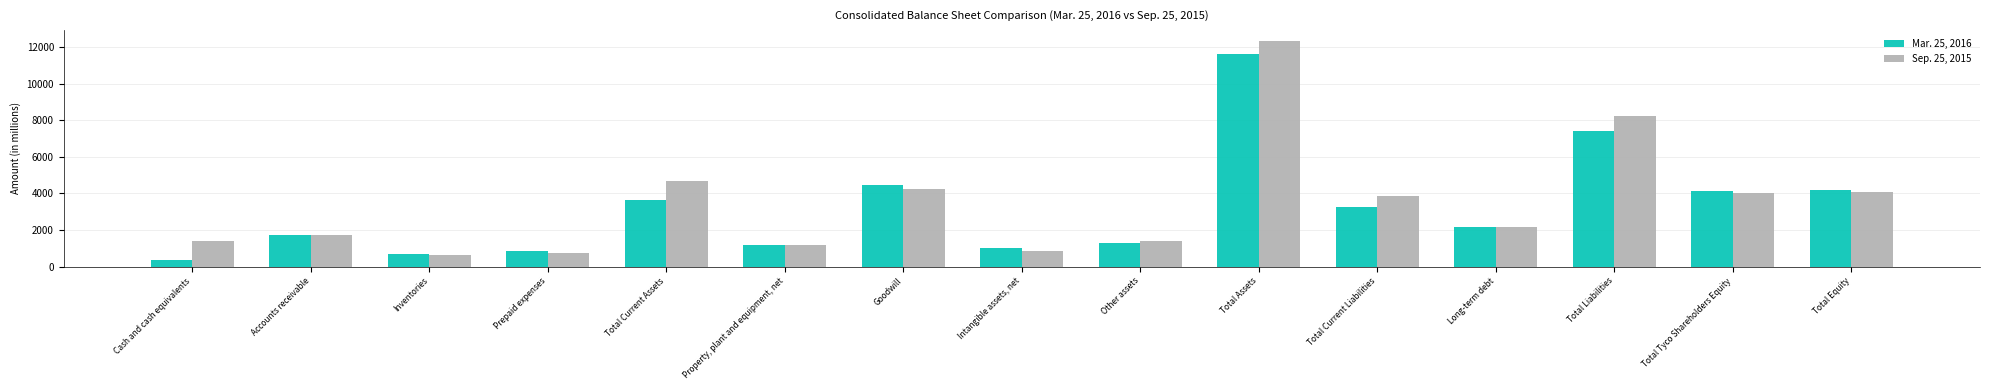

Which series changed the most between Total Current Liabilities and Total Liabilities?

Sep. 25, 2015